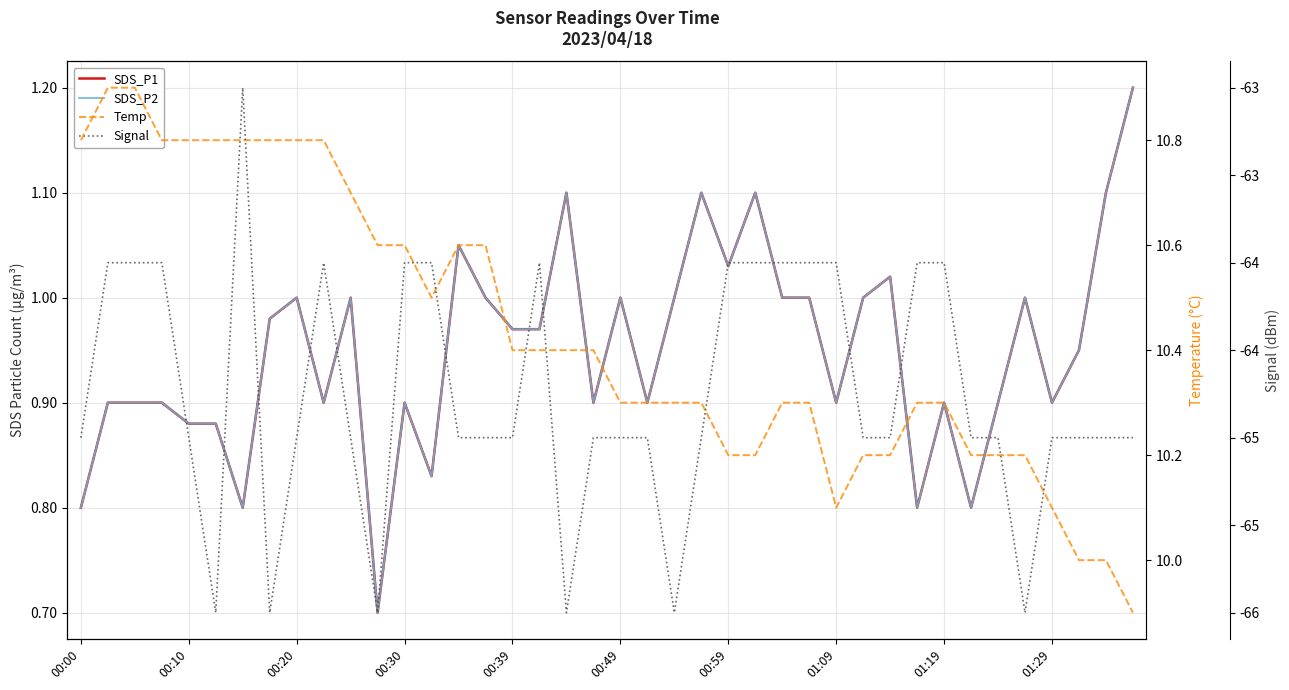

How many lines are shown in the chart?

4